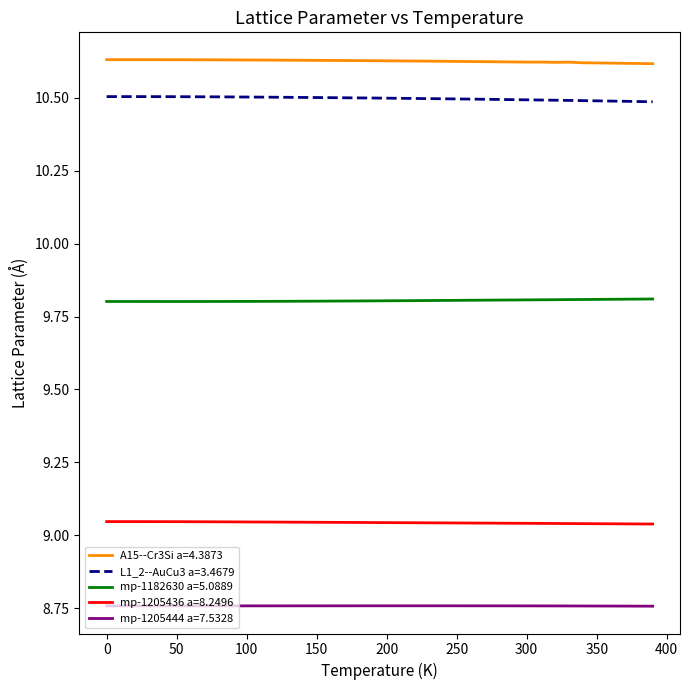

Which series has the largest total across all categories?

A15--Cr3Si a=4.3873